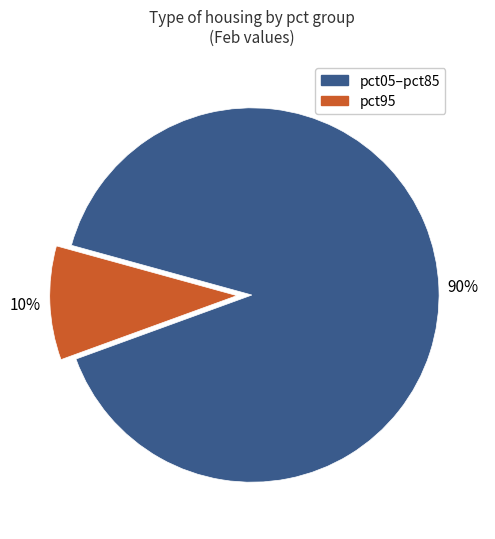

To the nearest percent, what is the average slice percentage?

50%